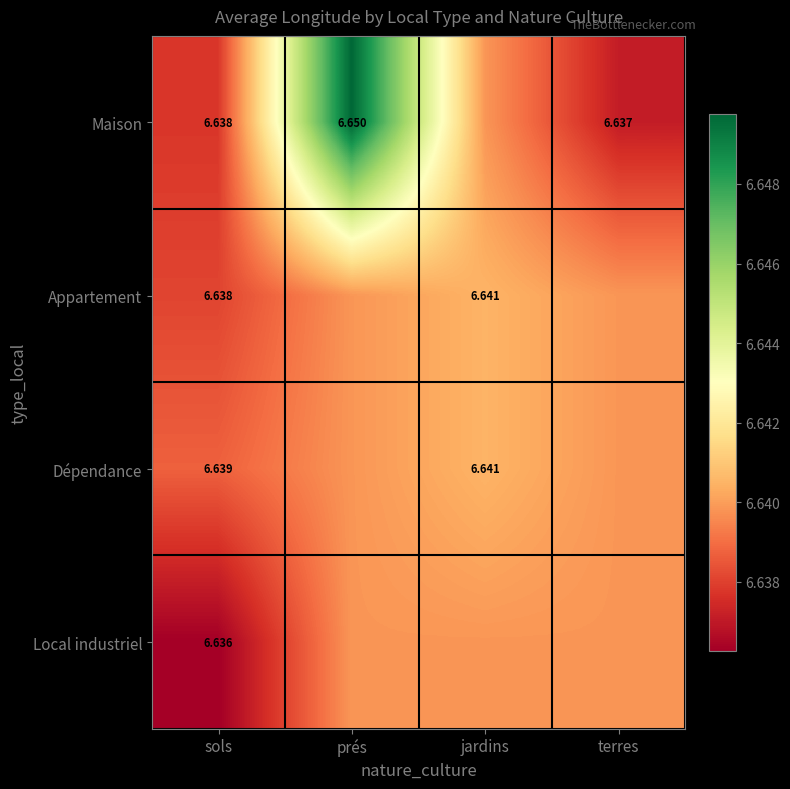

What is the total value across all series at sols?

26.6